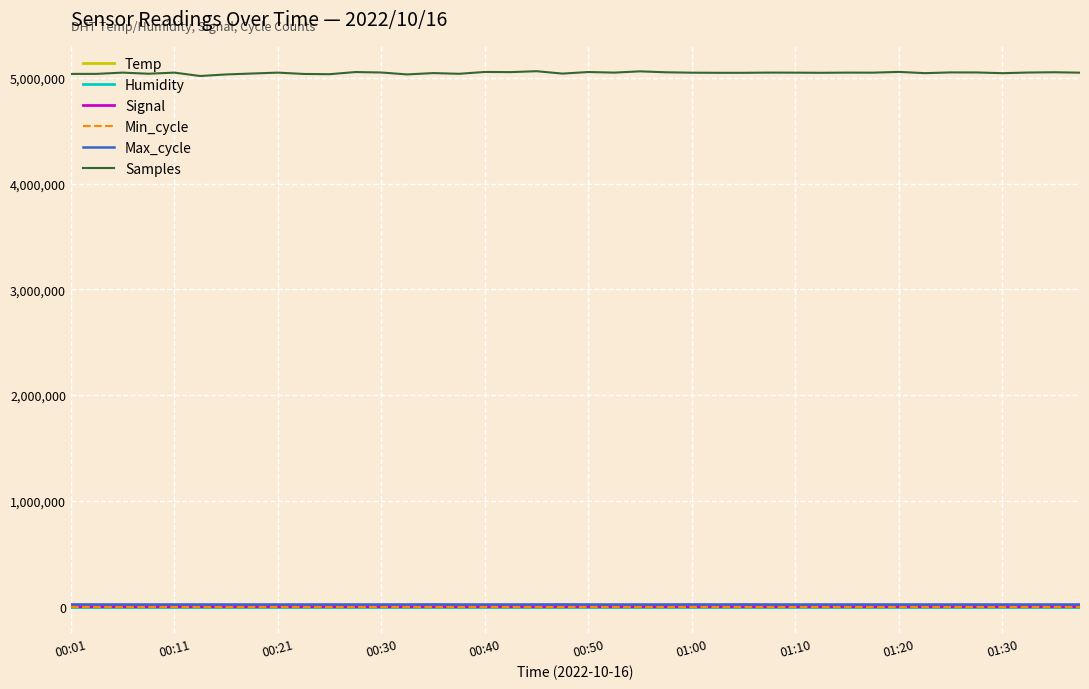

Which series has the largest range (max minus min)?

Samples